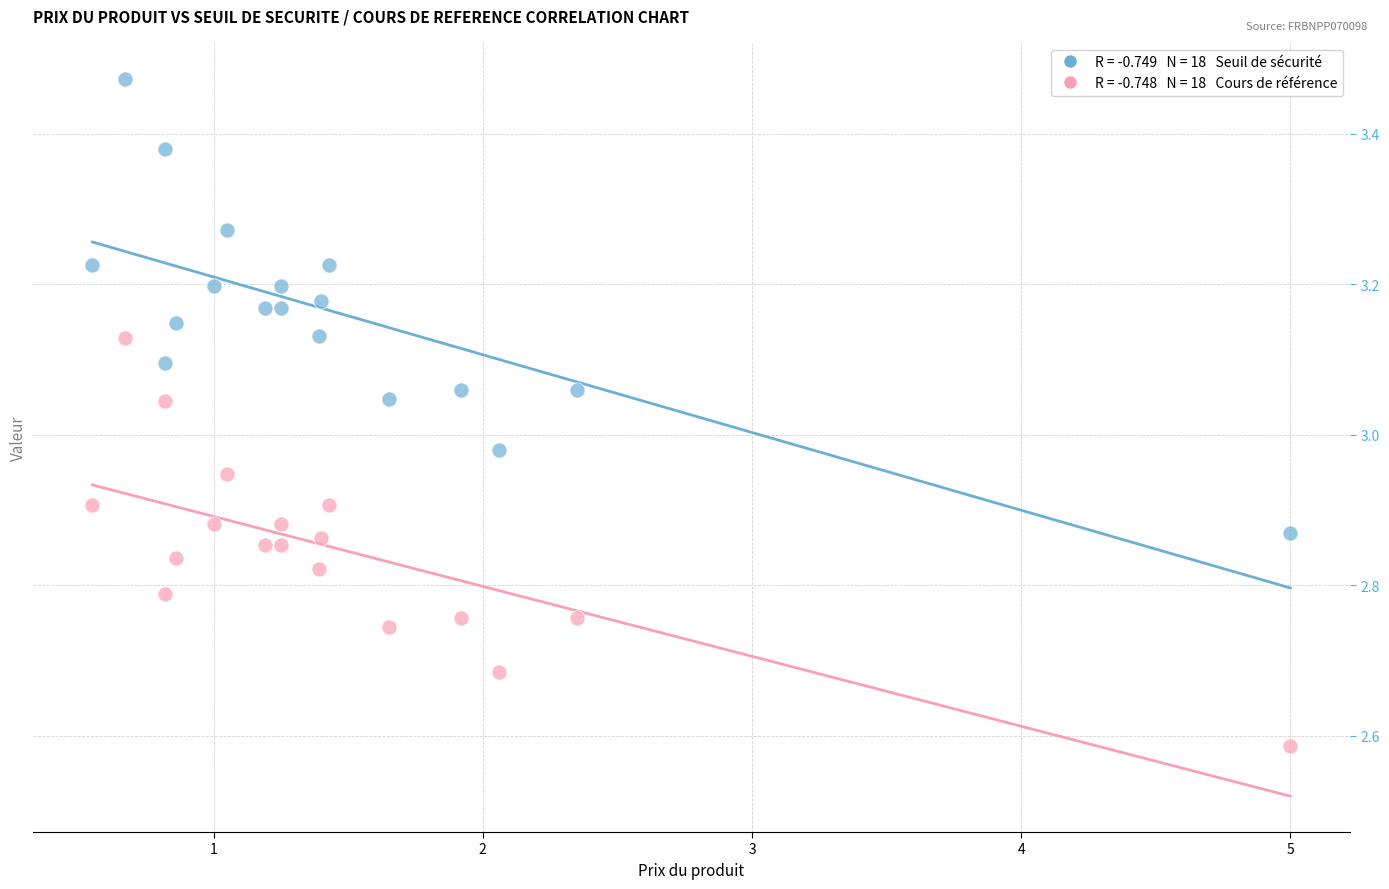

Across all data points, what is the range of Y values (max minus min)?

0.9